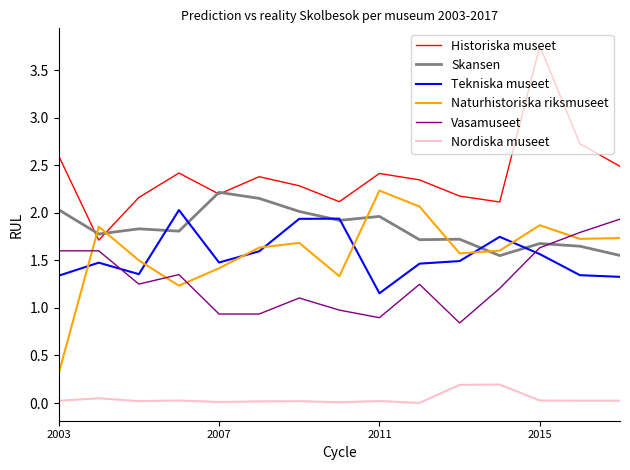

True or false: Tekniska museet and Historiska museet intersect in this chart.

False